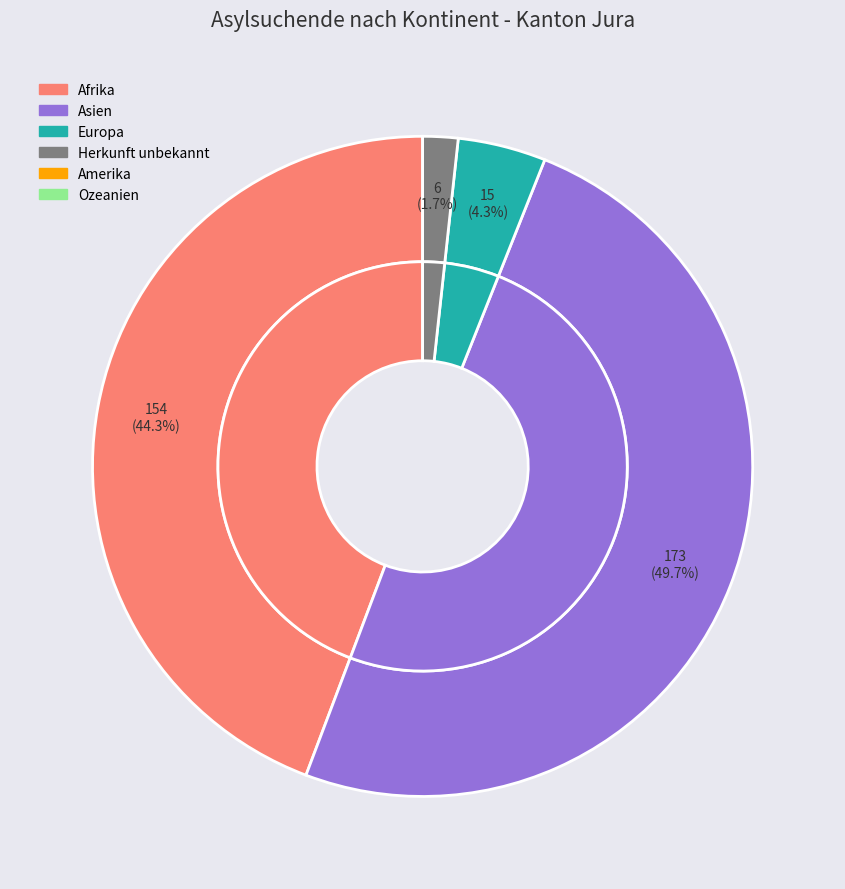

Which slice is the smallest?

Amerika